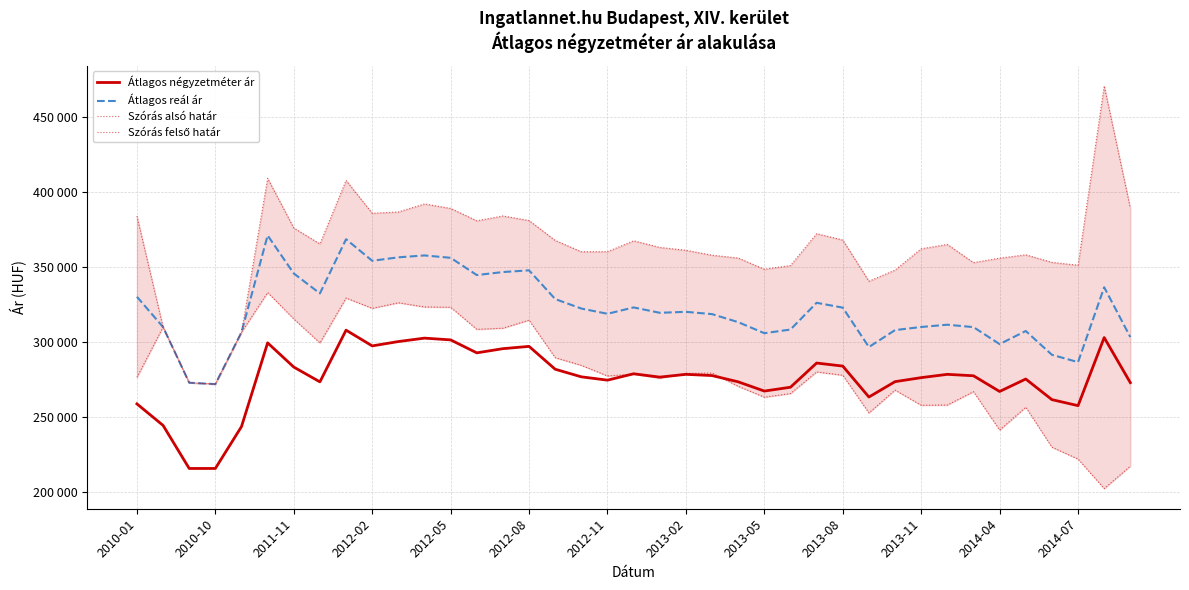

True or false: Szórás alsó határ and Szórás felső határ intersect in this chart.

False